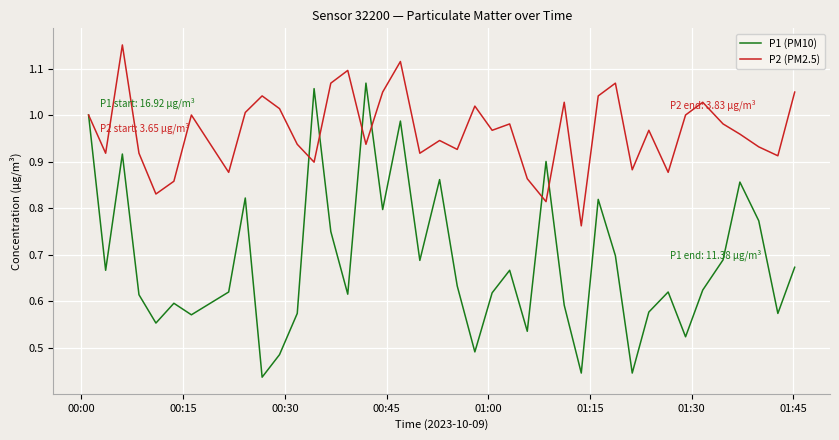

Which series ends up on top after the final intersection of P2 (PM2.5) and P1 (PM10)?

P2 (PM2.5)